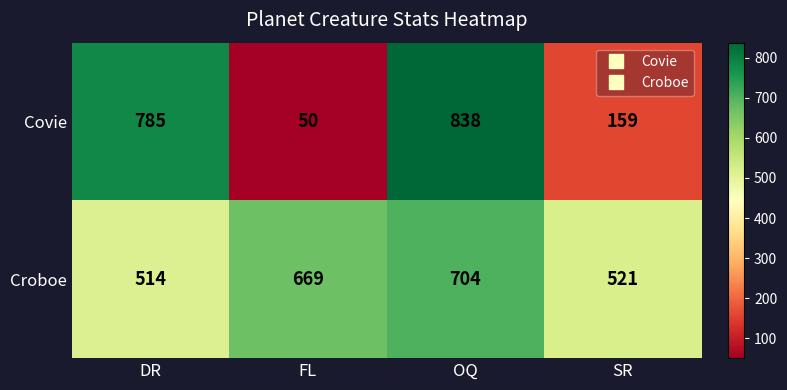

The Croboe series shows 741 at SR. True or false?

False